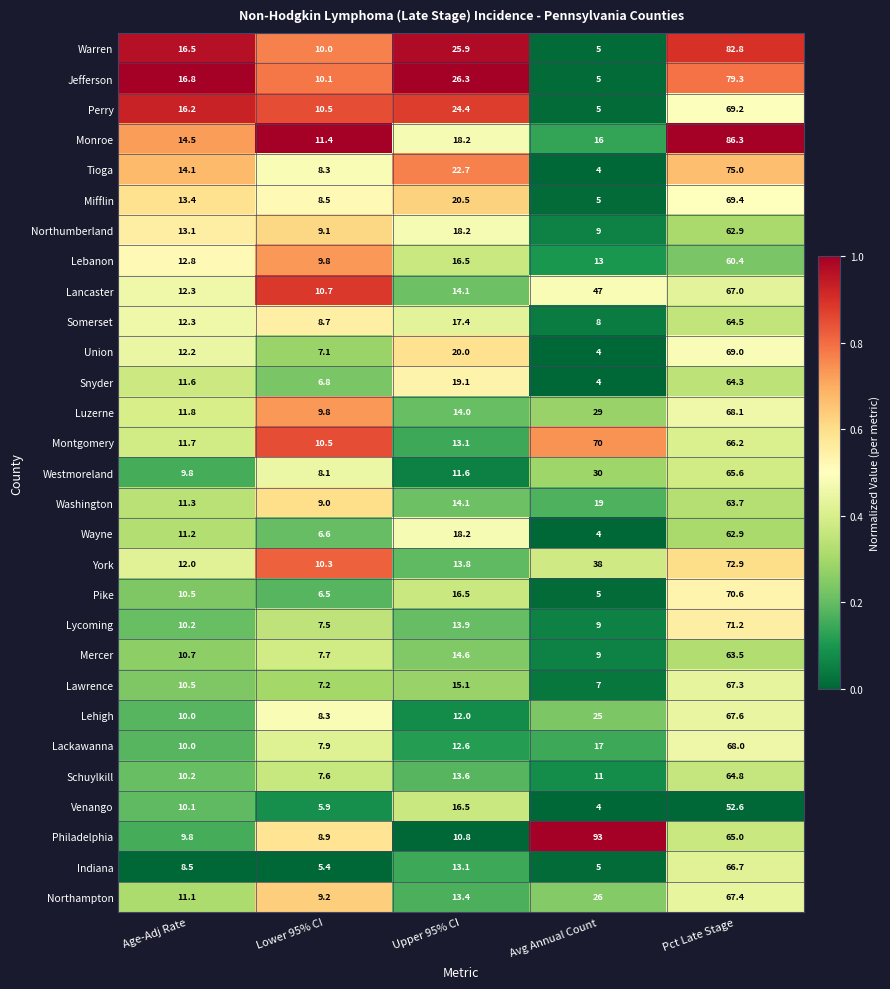

Where does the Northumberland series first go above 13?

Age-Adj Rate